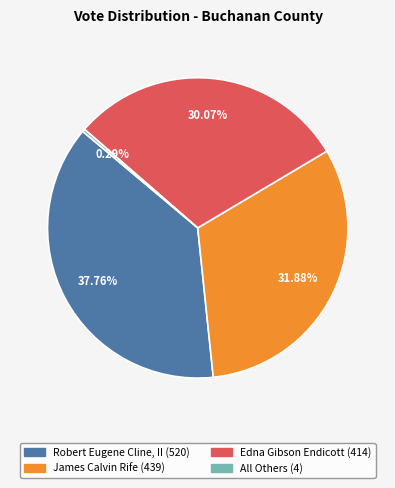

Does any single category account for the majority?

No